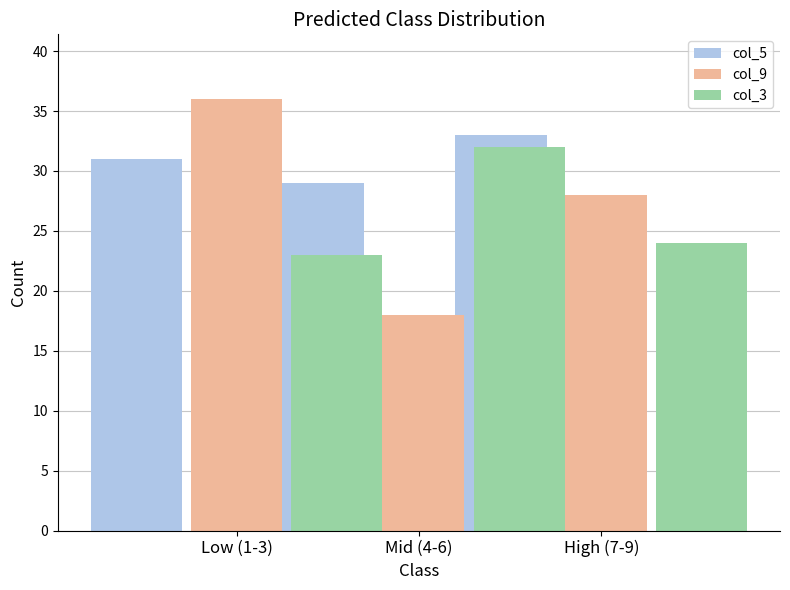

What is the maximum value for col_5?

33